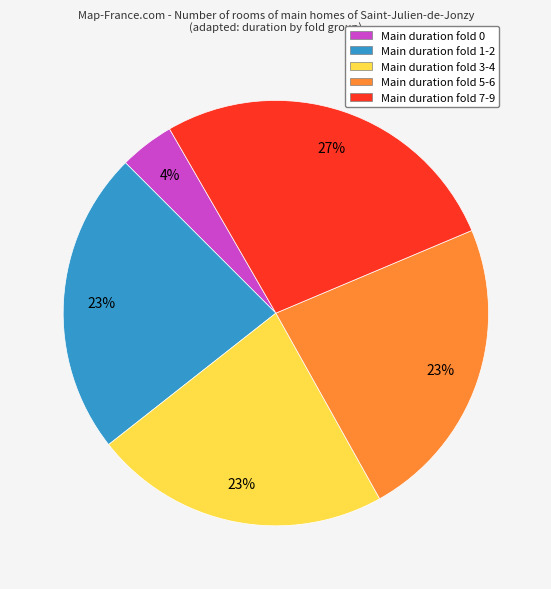

Combined, do Main duration fold 1-2 and Main duration fold 5-6 account for over 50%?

No